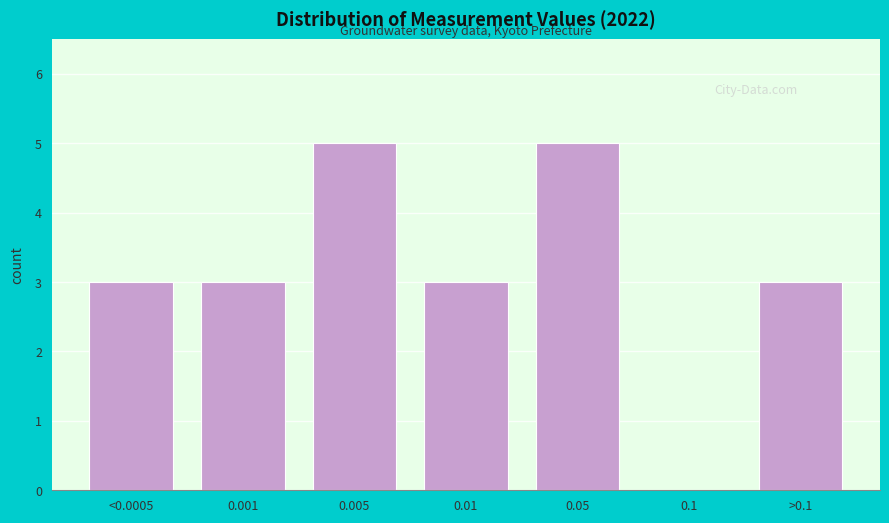

Reading left to right, extract all data points from this chart.

<0.0005=3	0.001=3	0.005=5	0.01=3	0.05=5	0.1=0	>0.1=3